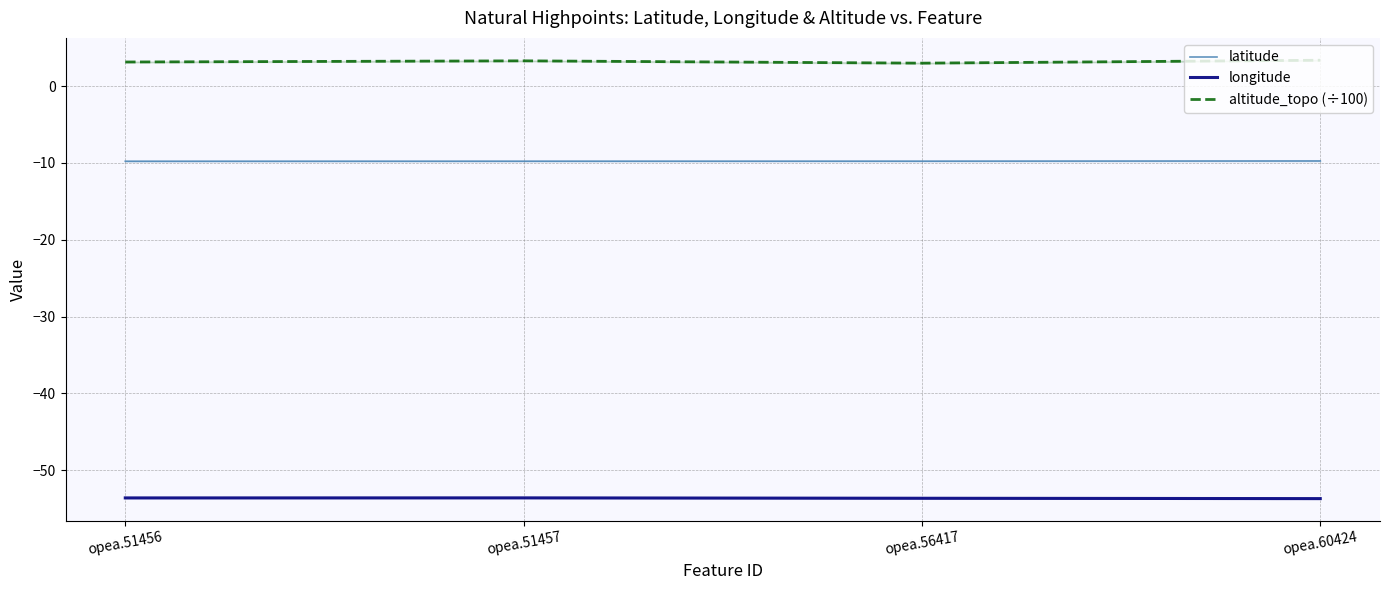

Reading left to right, list all the values displayed in this chart.

latitude: -9.8	-9.8	-9.8	-9.8
longitude: -53.6	-53.6	-53.7	-53.7
altitude_topo (÷100): 3.1	3.3	3.0	3.4